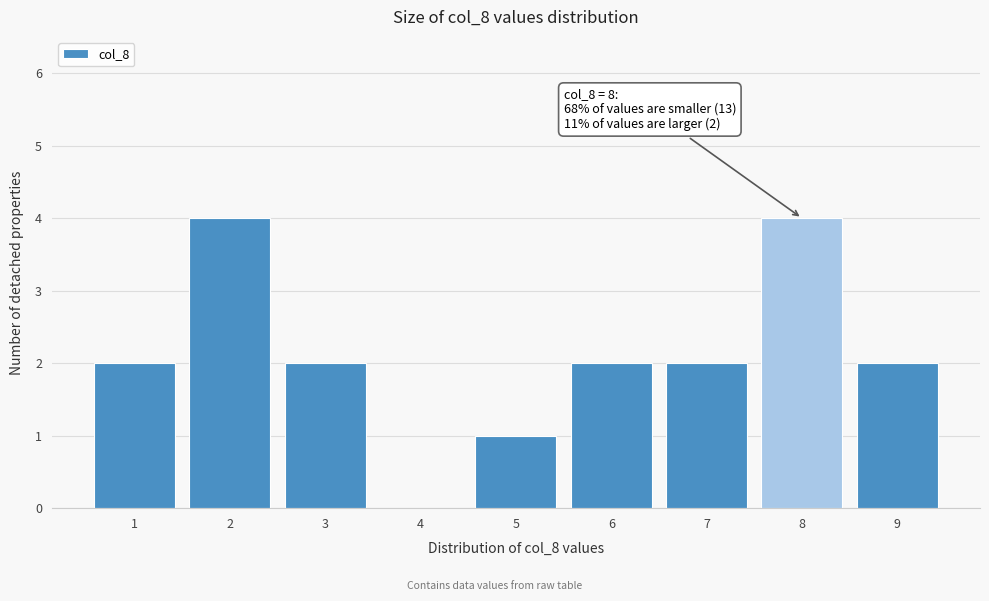

Reading left to right, extract all data points from this chart.

1=2	2=4	3=2	4=0	5=1	6=2	7=2	8=4	9=2